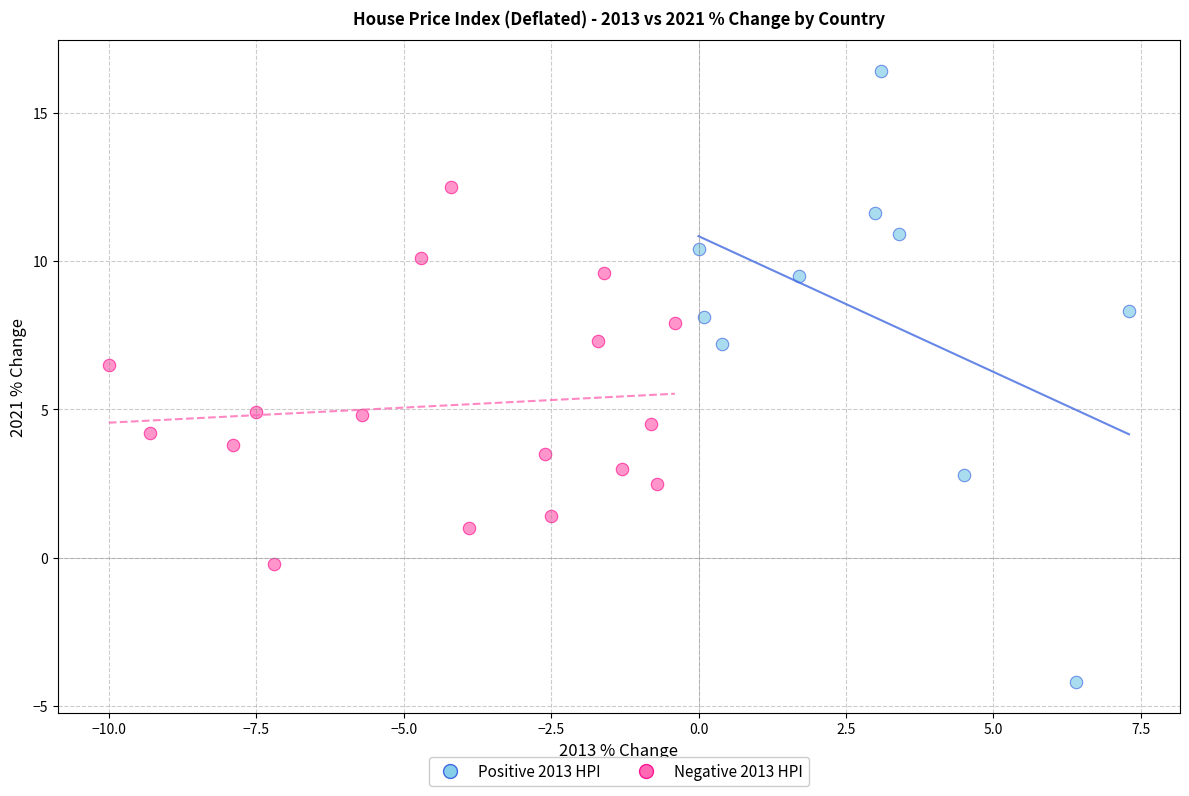

Which series has the largest Y range (max minus min)?

Positive 2013 HPI